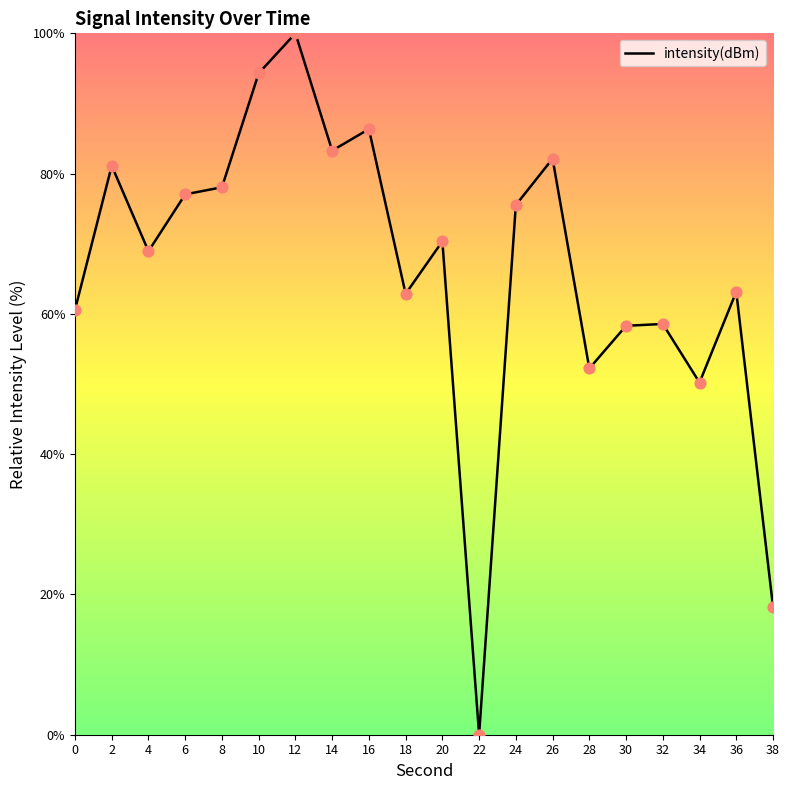

Between 8 and 36, which is larger?

8